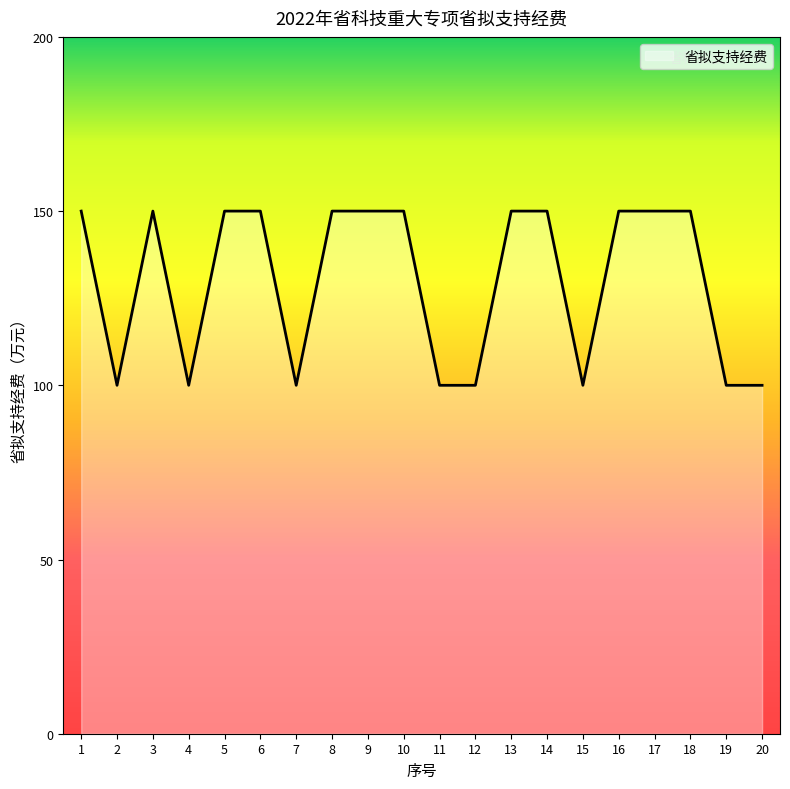

What is the greatest value displayed?

150